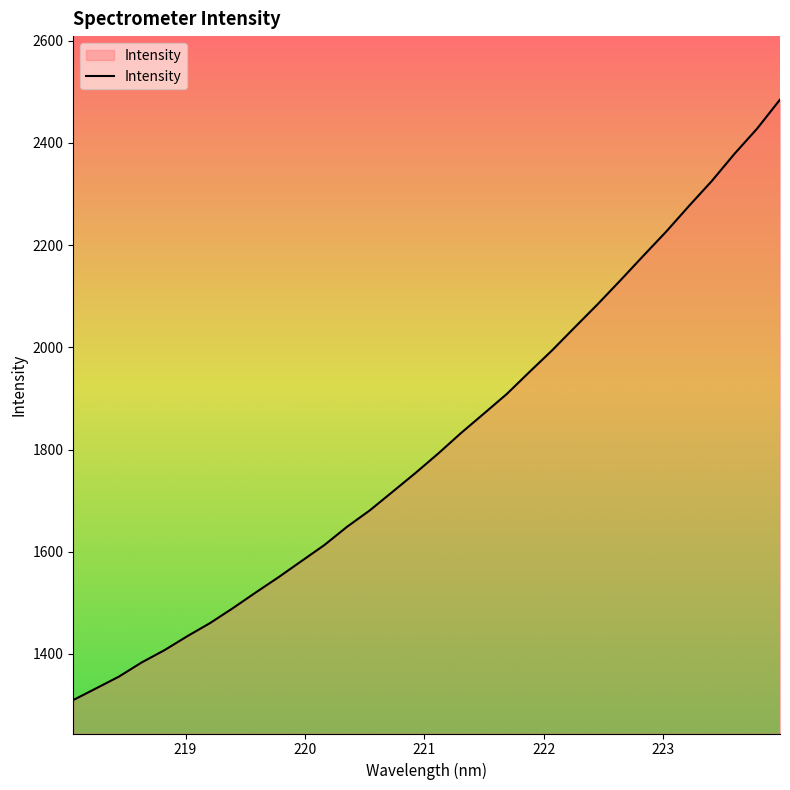

Reading right to left, what are all the values shown in this chart?

2484.7	2428.2	2378.6	2325.2	2276.5	2226.3	2179.1	2131.4	2084.6	2039.7	1994.3	1951.8	1908.4	1870.3	1832.4	1792.3	1754.1	1717.5	1681.1	1648.8	1612.9	1581.7	1550.3	1520.4	1489.8	1460.5	1434.8	1407.5	1383.4	1355.6	1332.6	1309.8